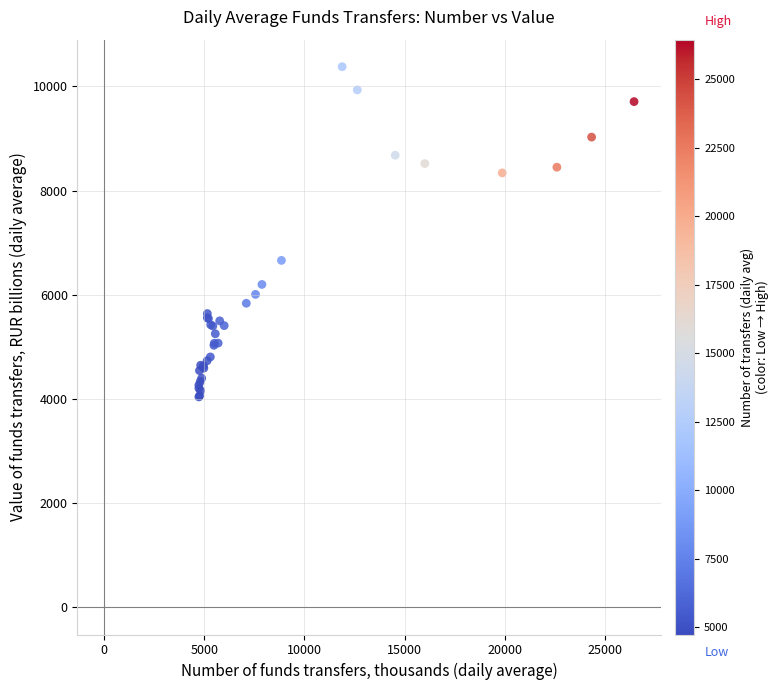

What Y value in the scatter plot is closest to 7208?

6659.9